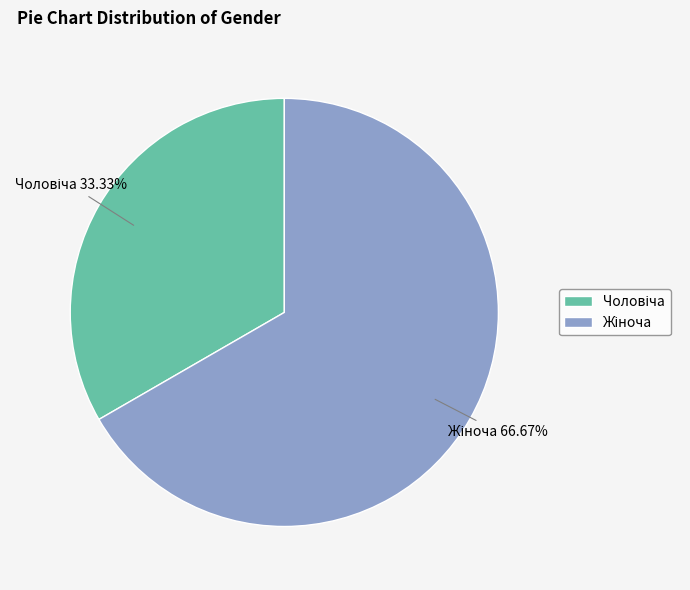

Is there a majority slice in this chart?

Yes